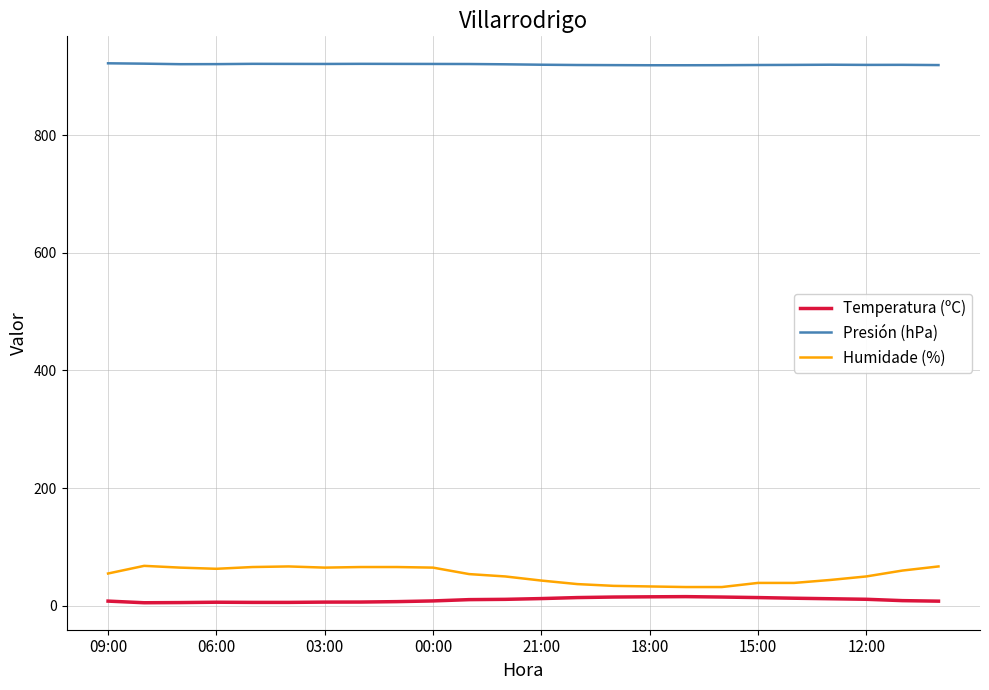

What is the maximum value for Presión (hPa)?

922.0